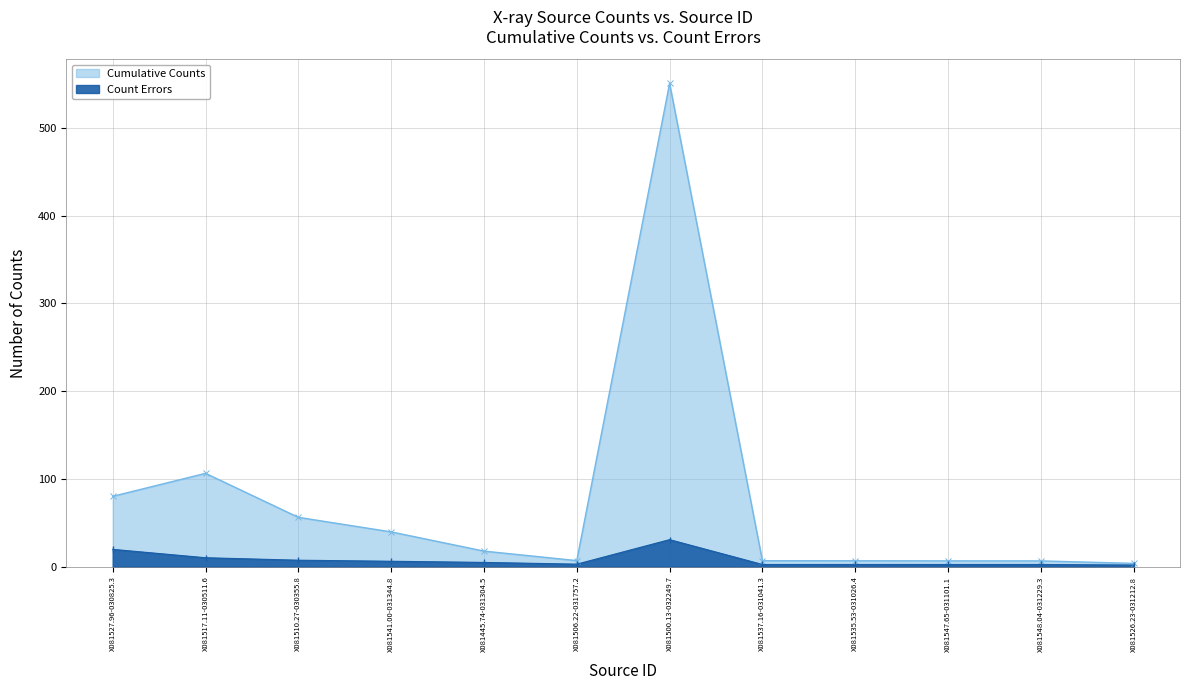

At which category does cnts reach its first local peak?

X081517.11-030511.6